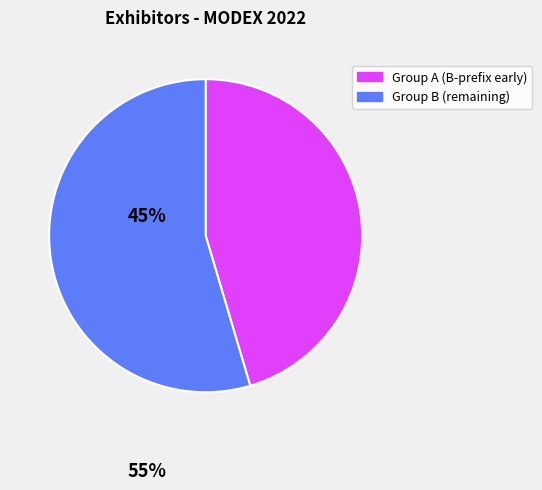

Is there a majority slice in this chart?

Yes